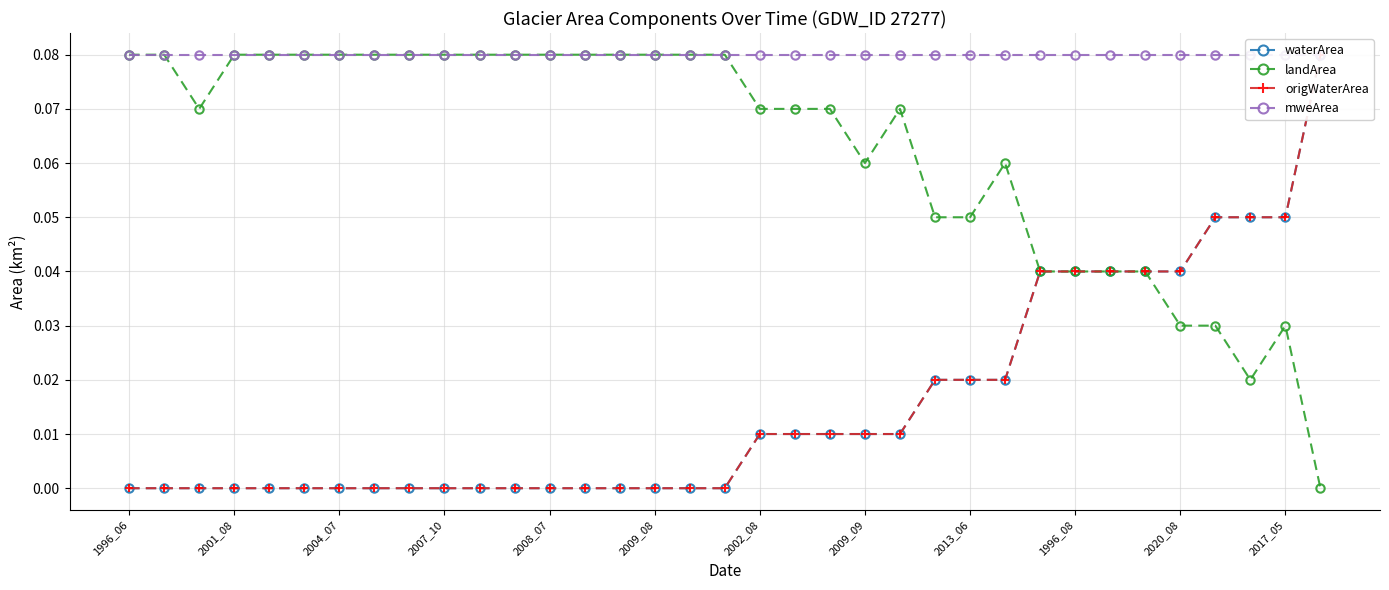

How many values in landArea are above zero?

34